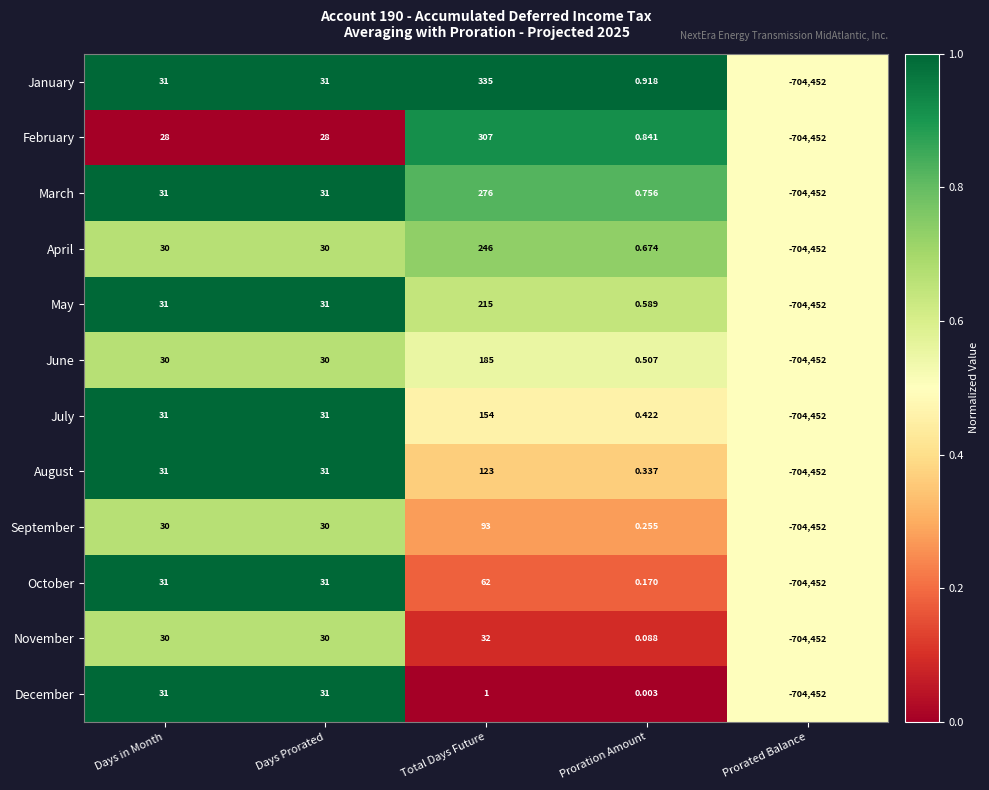

Where is October nearest to the value -352195?

Proration Amount